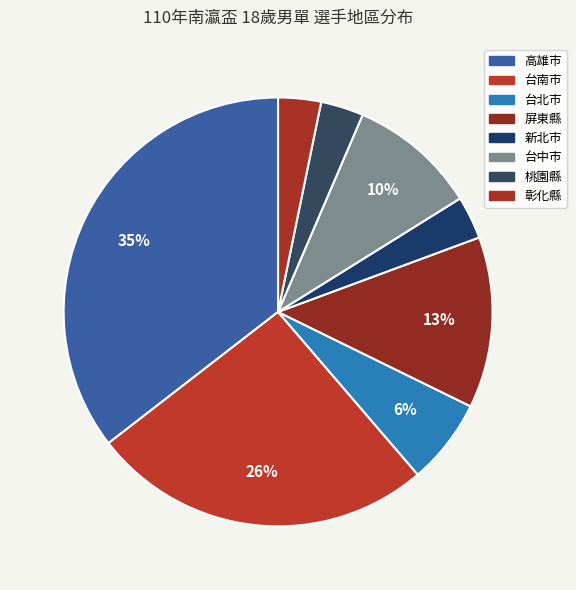

Count the number of slices in the pie.

8